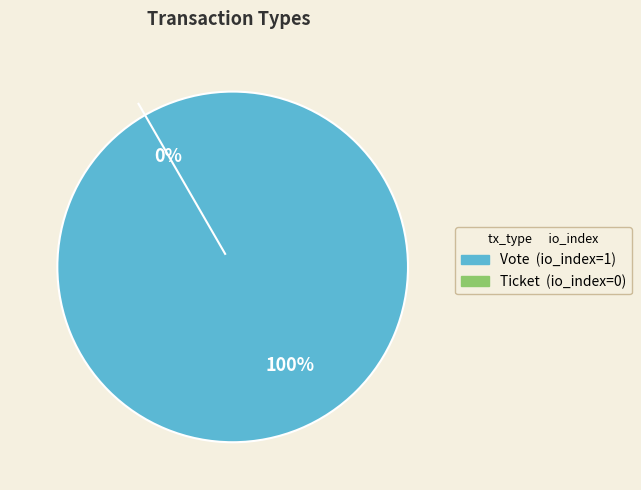

Is Vote the majority of the pie?

Yes